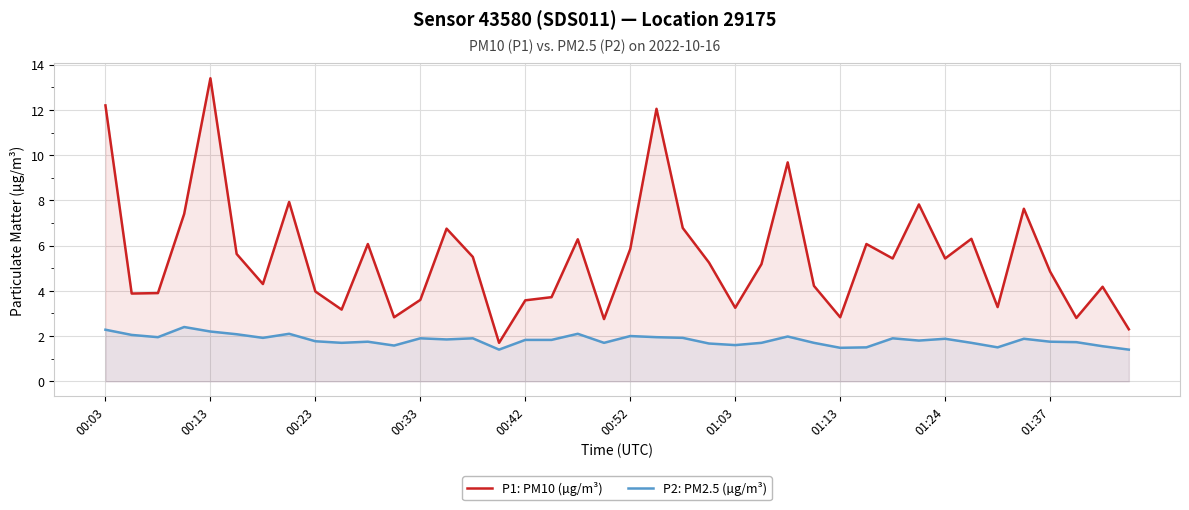

How many lines are shown in the chart?

2